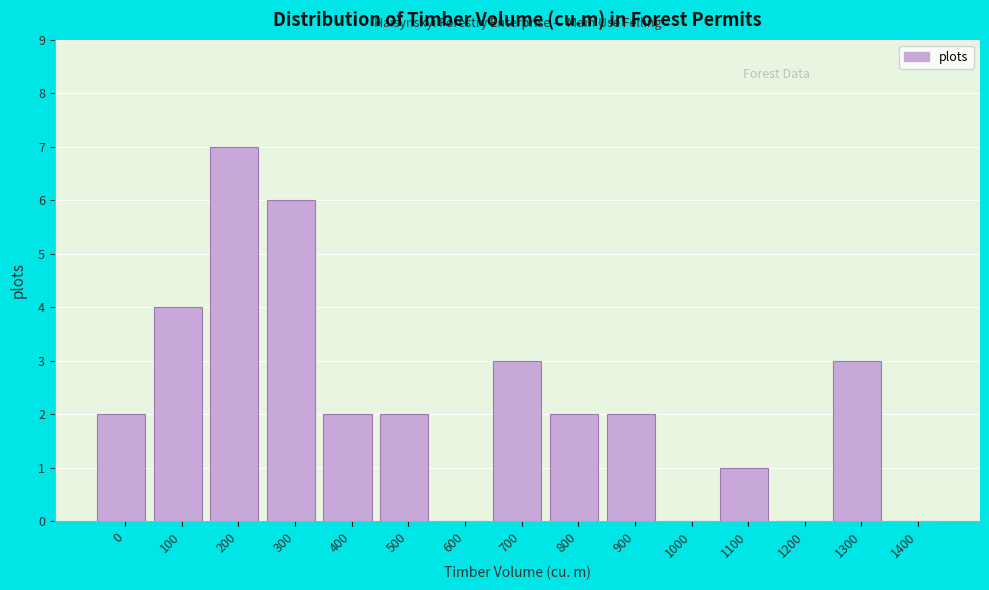

Reading right to left, transcribe all the data shown in this chart.

1400=0	1300=3	1200=0	1100=1	1000=0	900=2	800=2	700=3	600=0	500=2	400=2	300=6	200=7	100=4	0=2